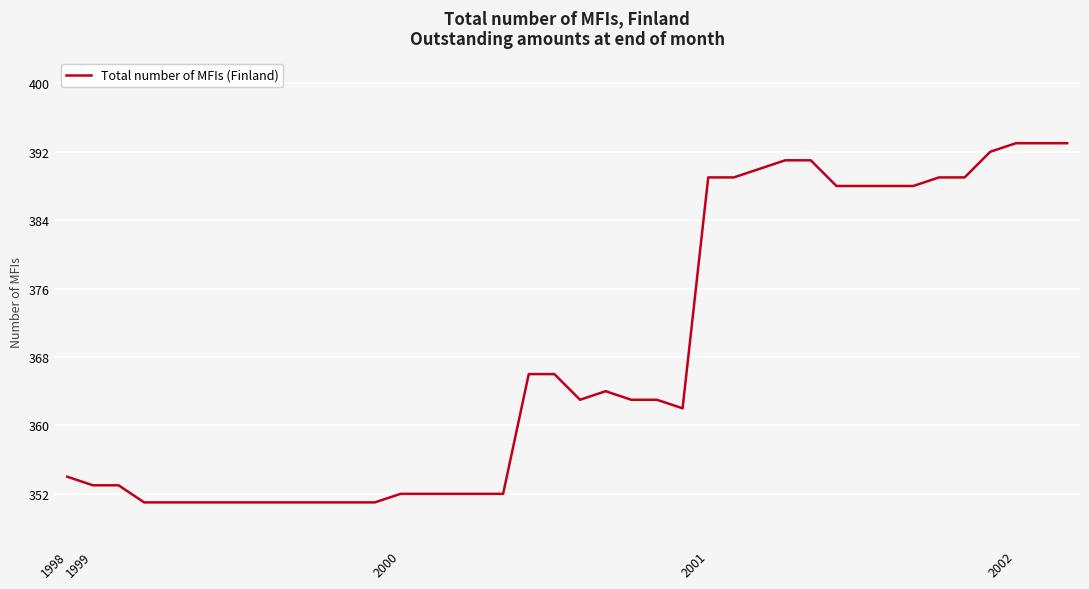

What is the difference between the maximum and minimum values?

42